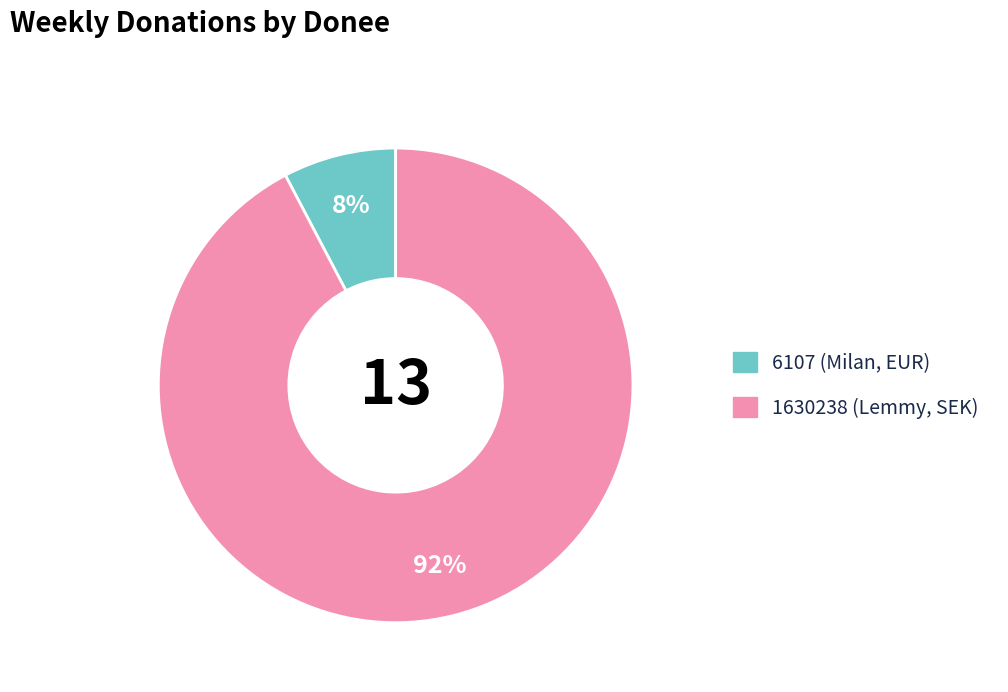

What is the ratio of the value at 6107 (Milan, EUR) to the value at 1630238 (Lemmy, SEK)?

0.1